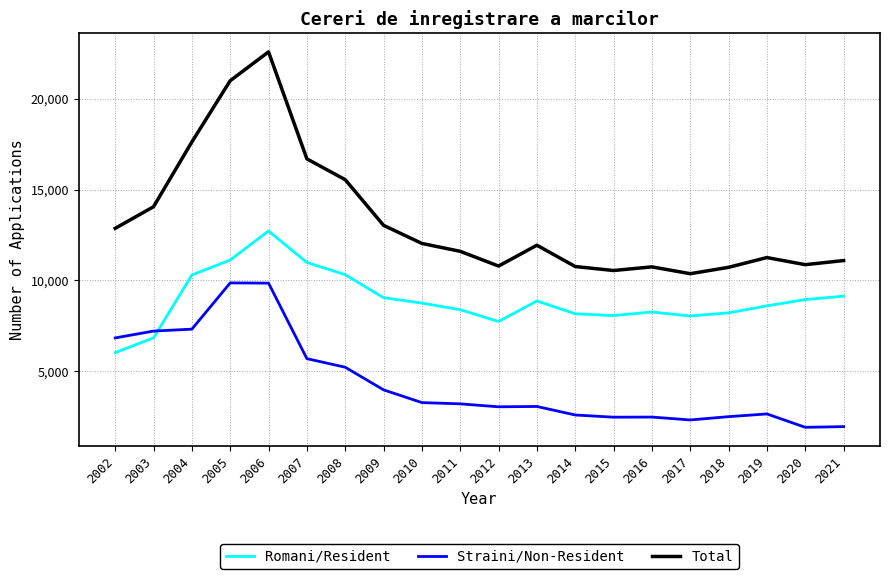

What is the difference between the maximum and minimum values in the Total series?

12201